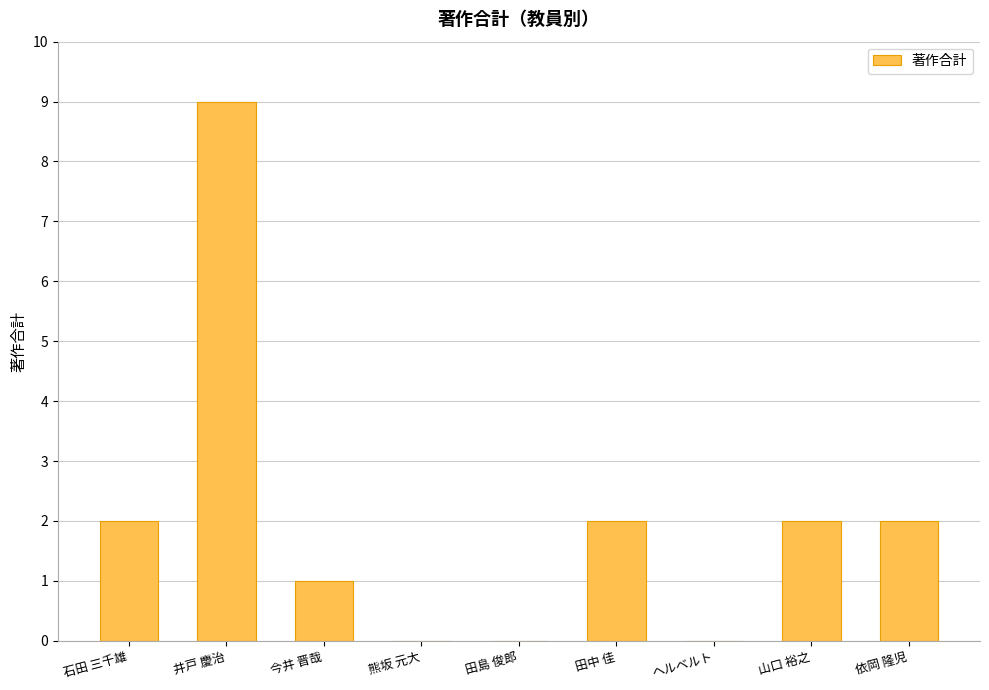

Read the value at 井戸 慶治.

9